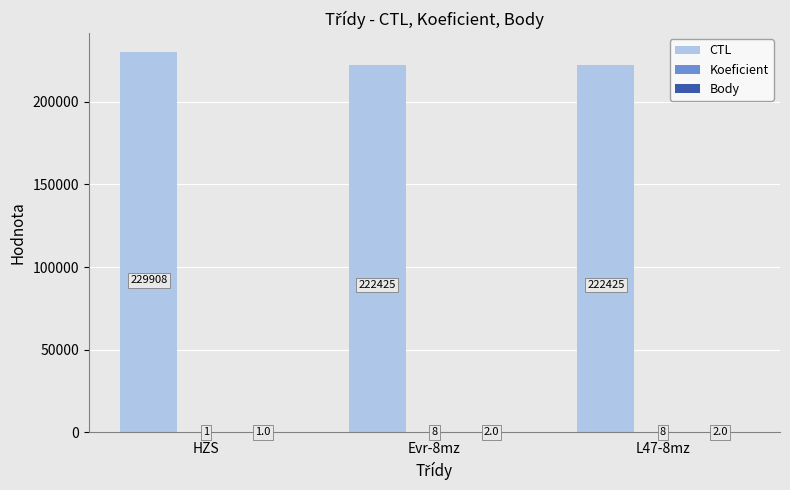

Is it true that CTL equals 222425 at L47-8mz?

True